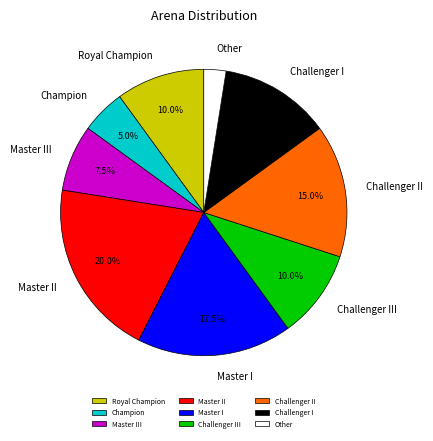

True or false: Master II accounts for 8% of the total.

False